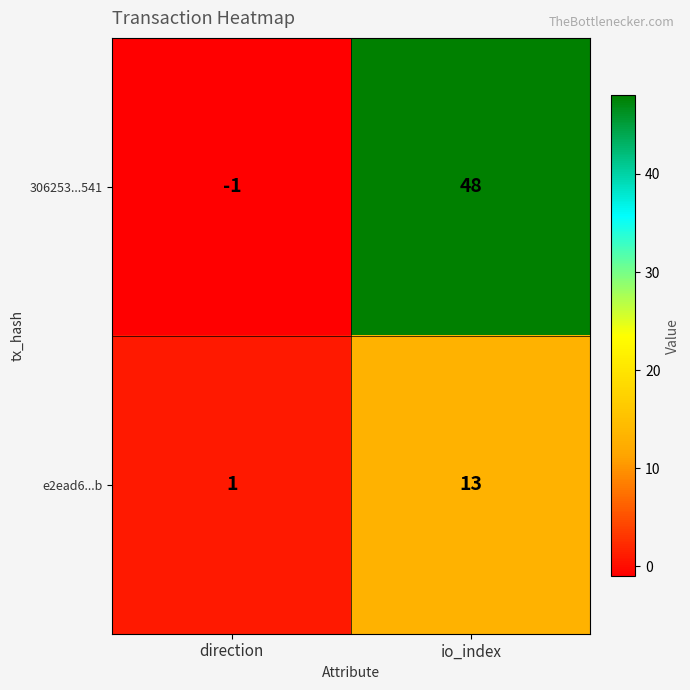

How many categories are shown in the chart?

2